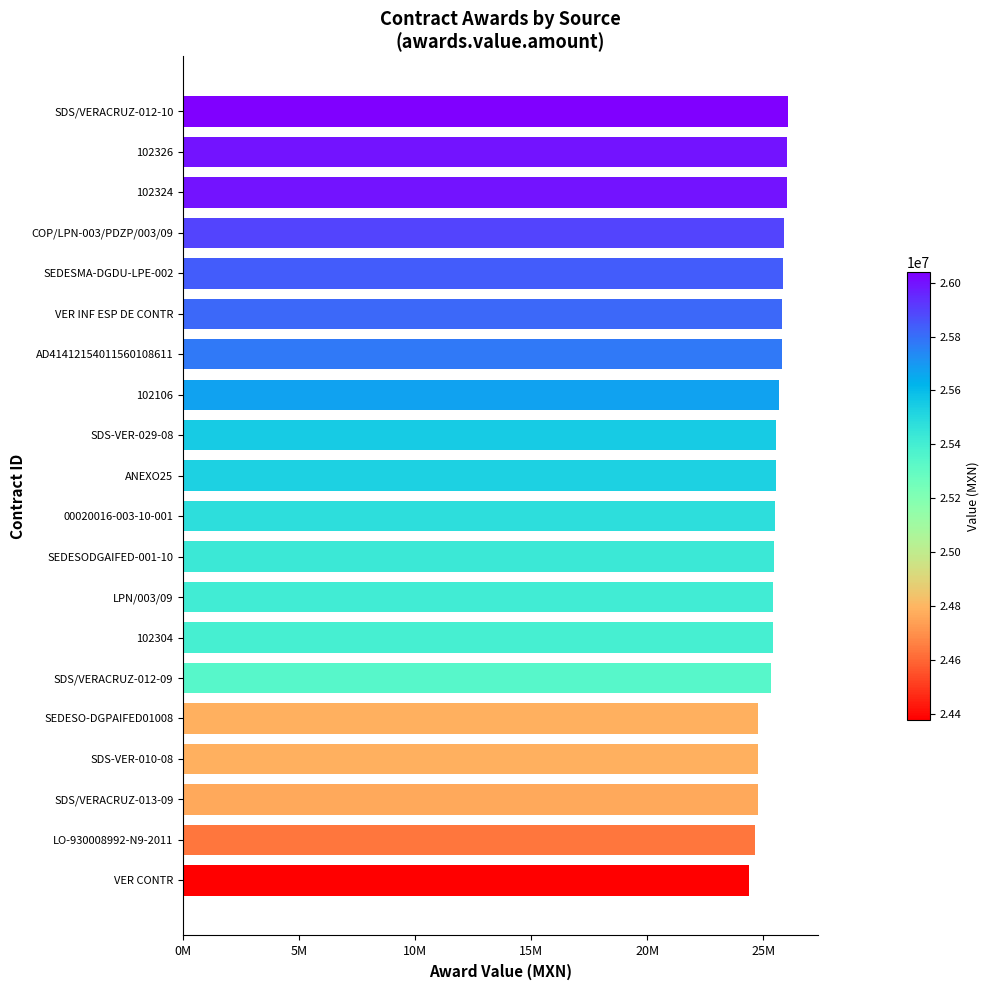

Are the bars horizontal?

Yes